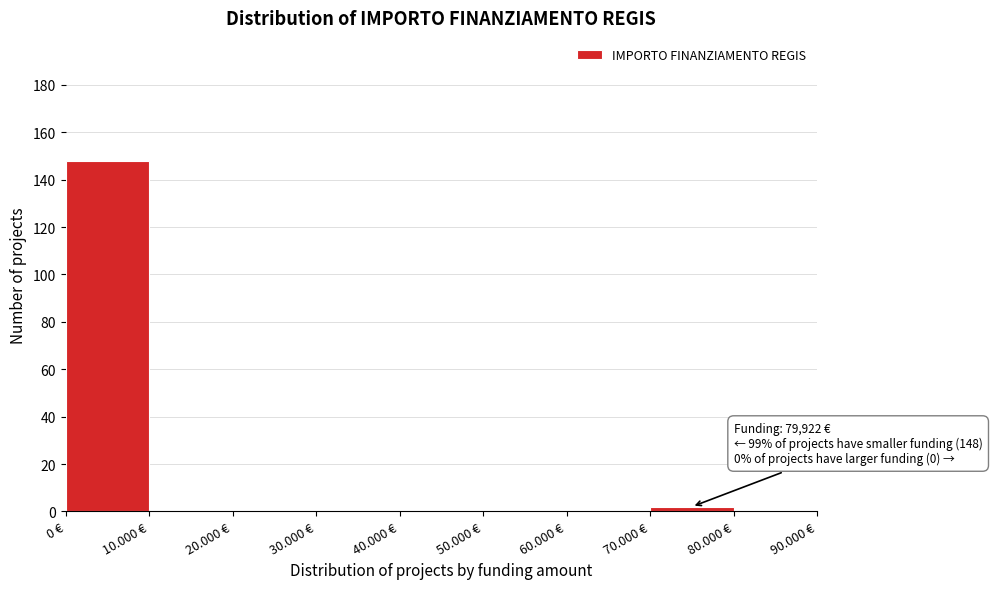

Reading right to left, extract all data points from this chart.

80.000 €=0	70.000 €=2	60.000 €=0	50.000 €=0	40.000 €=0	30.000 €=0	20.000 €=0	10.000 €=0	0 €=148